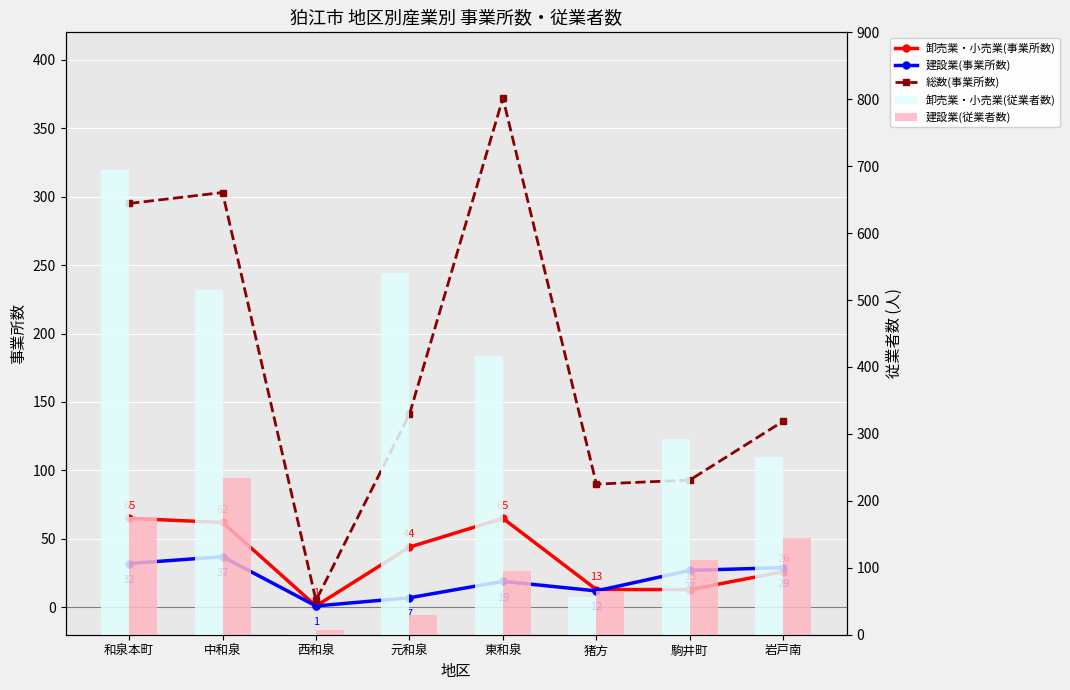

How many groups of bars are there?

8